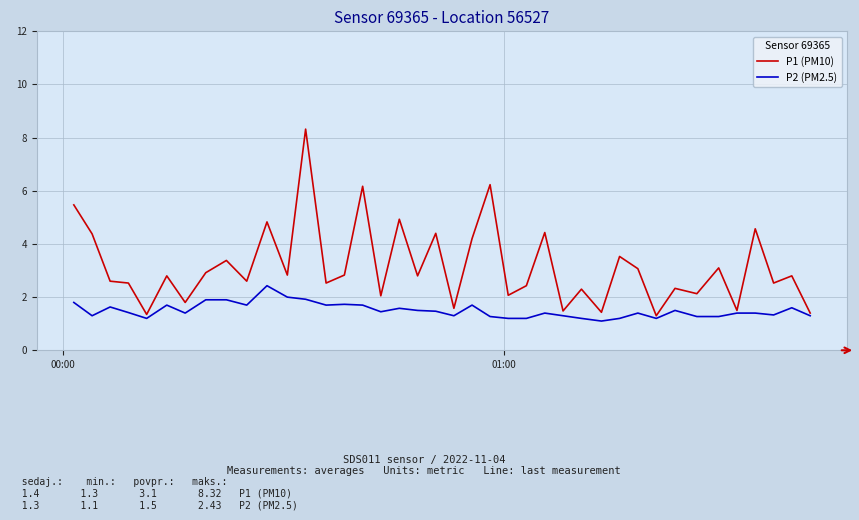

List the series in order of their peak value, lowest first.

P2 (PM2.5), P1 (PM10)